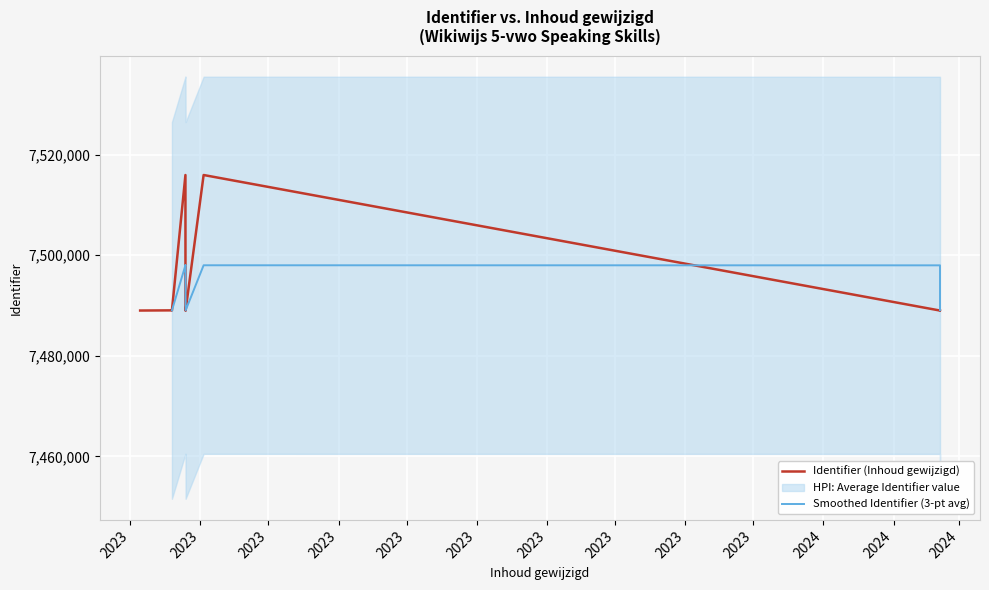

At which category does the chart reach its peak across all series?

2023-04-02 10:06:14